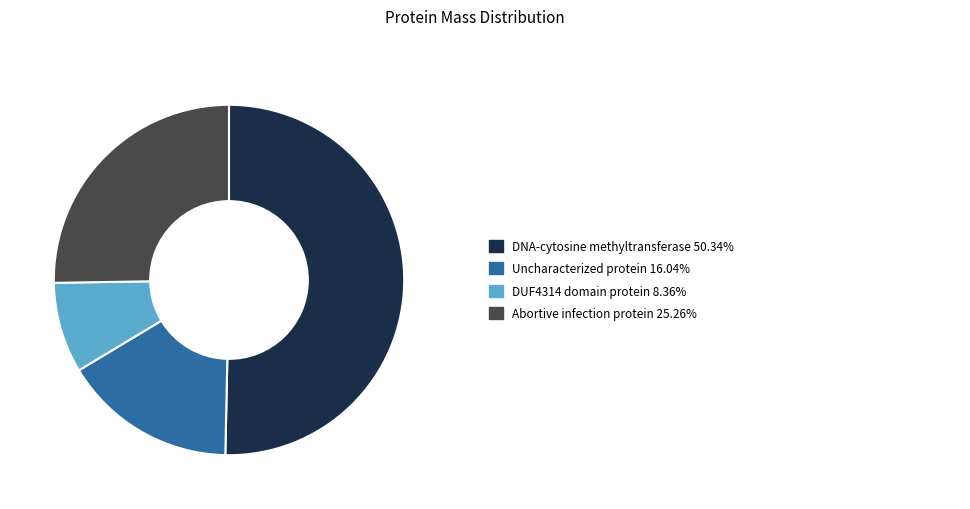

Does any single category account for the majority?

Yes